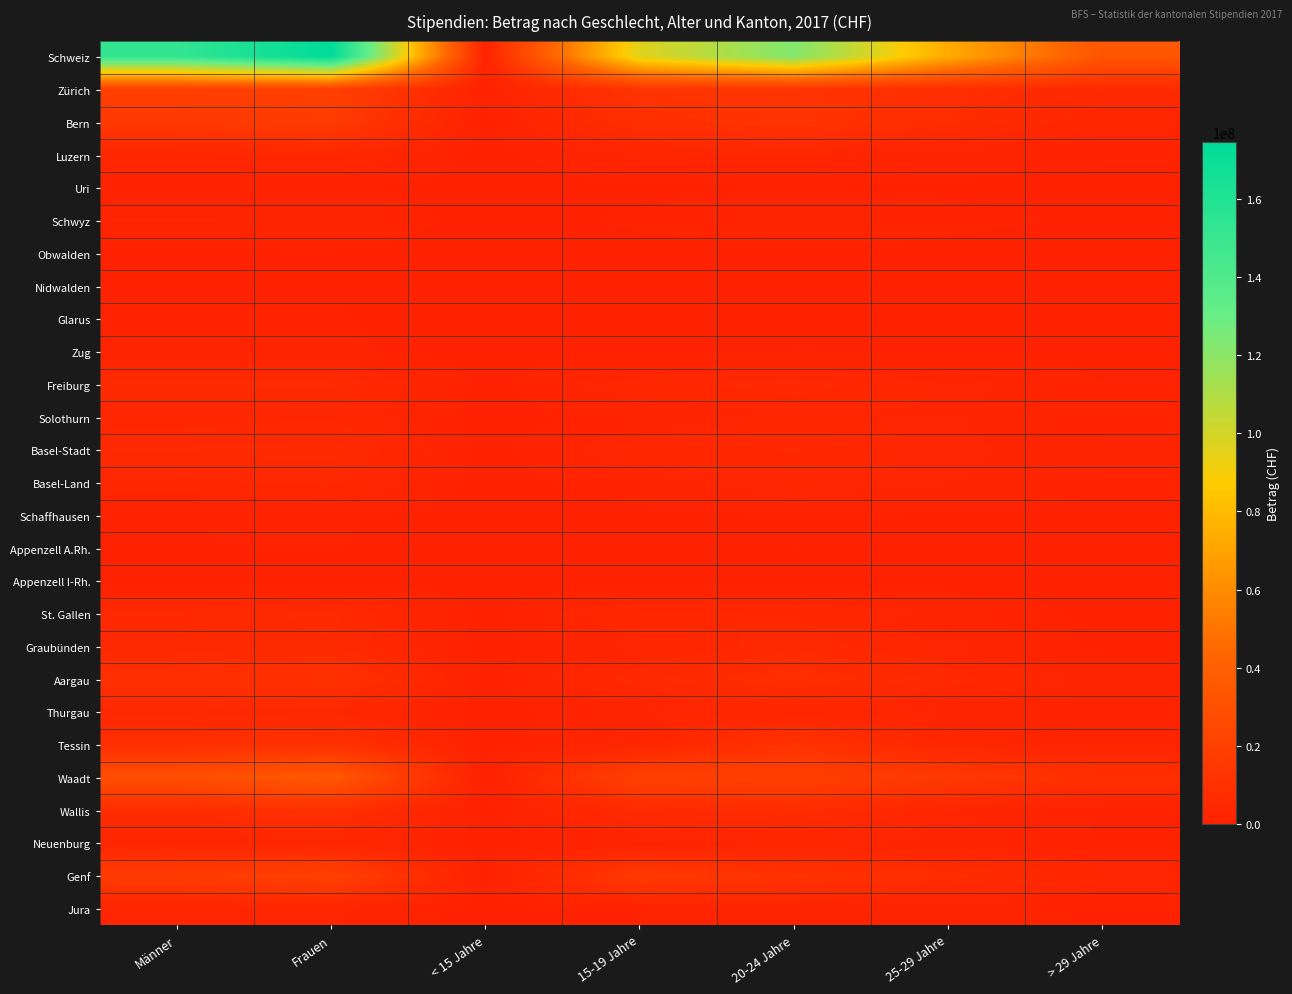

Which series has the largest range (max minus min)?

Schweiz